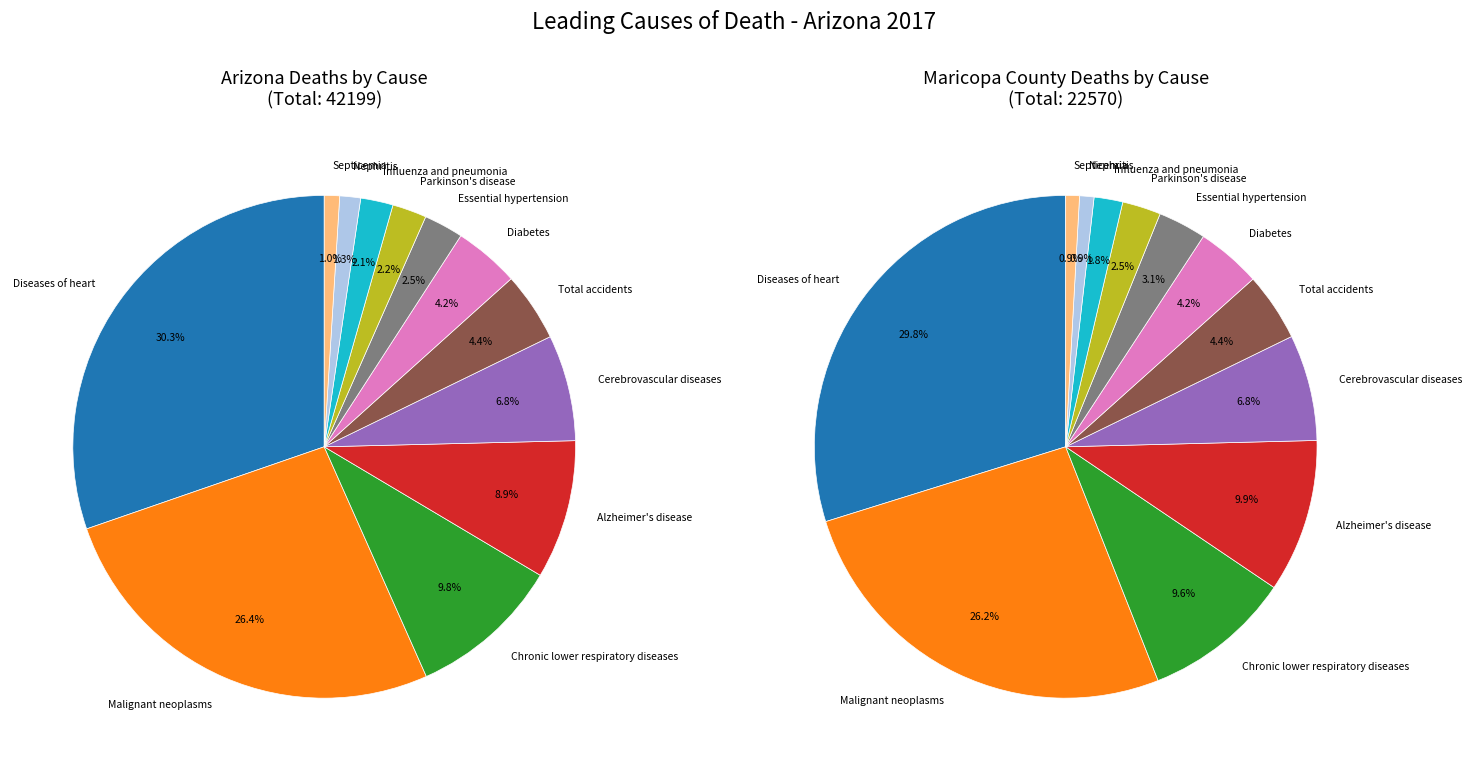

How many segments does this pie chart have?

12